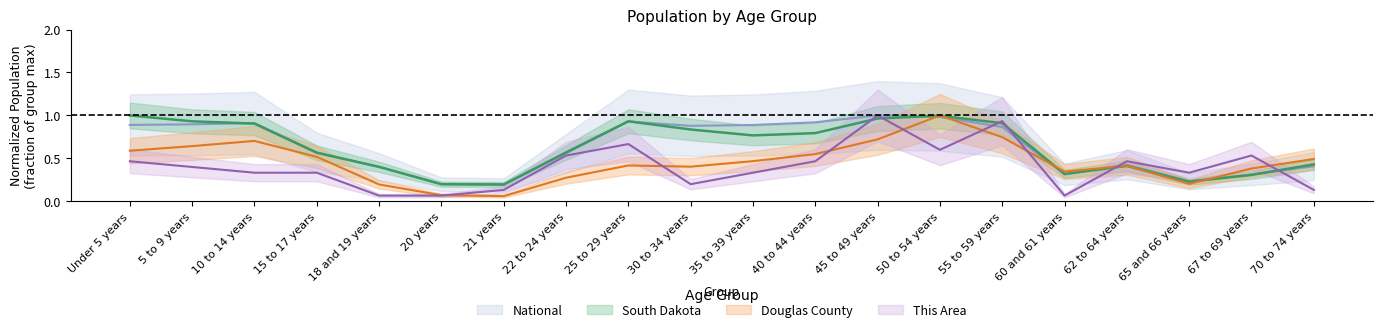

What is the spread (max minus min) of values at 15 to 17 years?

0.2